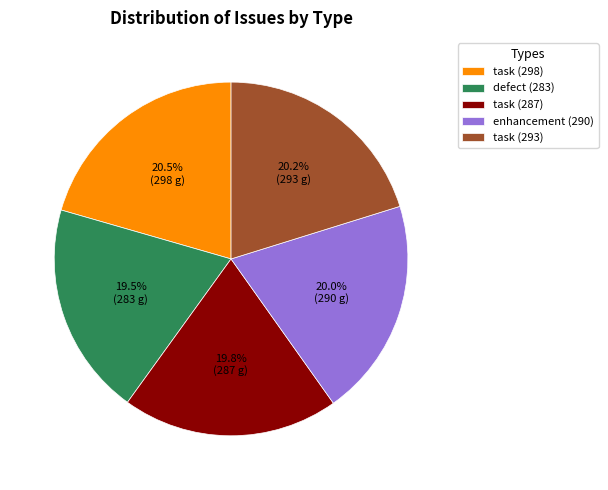

What is the ratio of the value at task (287) to the value at task (298)?

1.0